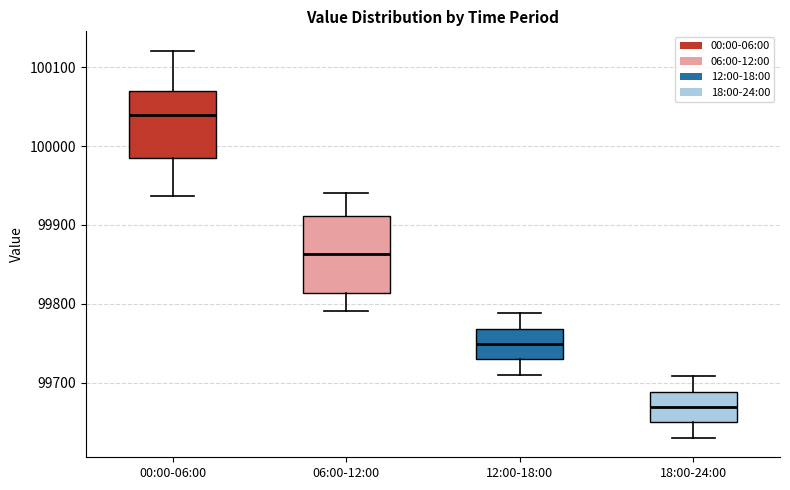

Reading left to right, transcribe this box plot: for each box, give where its median line is, the range the box spans, and where its two whiskers end, as read against the y-axis. The values are not printed on the chart, so give them approximately, as read against the axis.

00:00-06:00: median 100040, box 99980 to 100070, whiskers 99940 to 100120
06:00-12:00: median 99860, box 99810 to 99910, whiskers 99790 to 99940
12:00-18:00: median 99750, box 99730 to 99770, whiskers 99710 to 99790
18:00-24:00: median 99670, box 99650 to 99690, whiskers 99630 to 99710